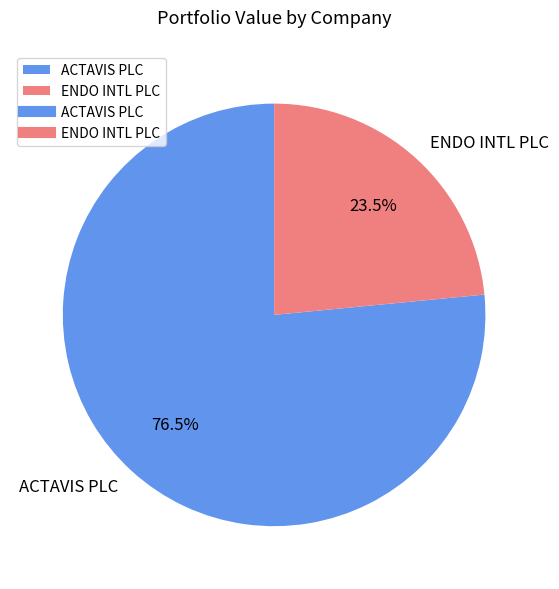

To the nearest percent, what is the average slice percentage?

50%